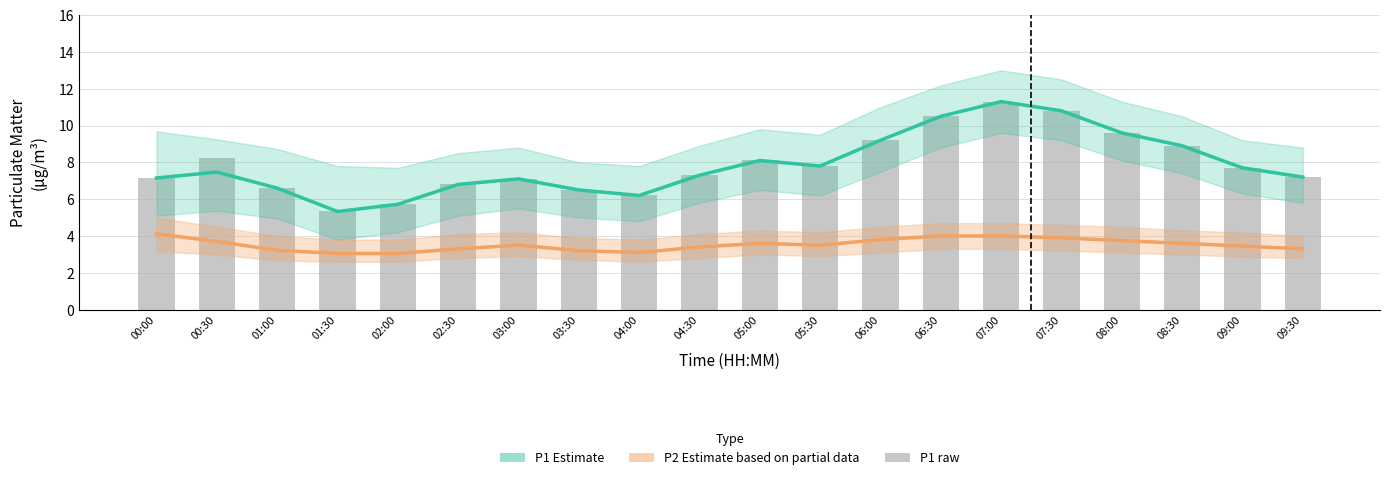

True or false: P1 (Estimate) has a value of 4.8 at 00:30.

False